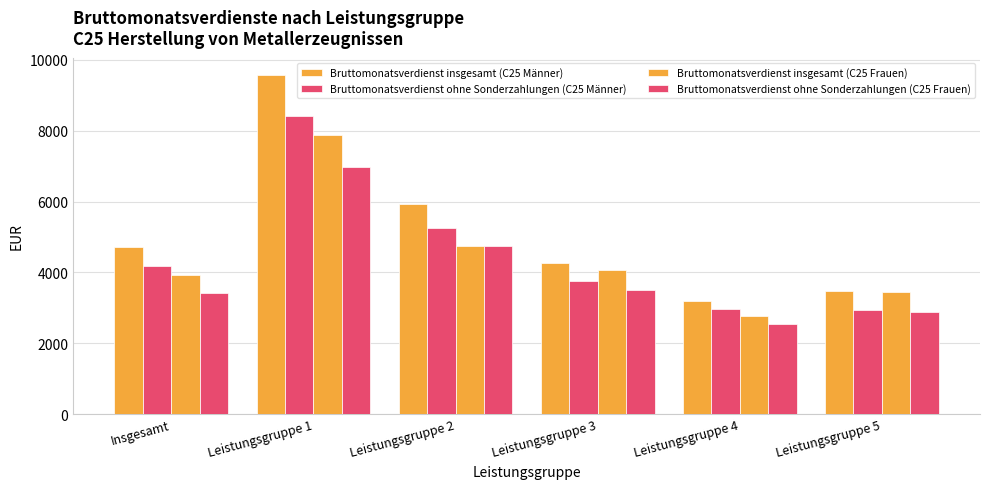

What is the sum of all Bruttomonatsverdienst ohne Sonderzahlungen (C25 Männer) values?

27516